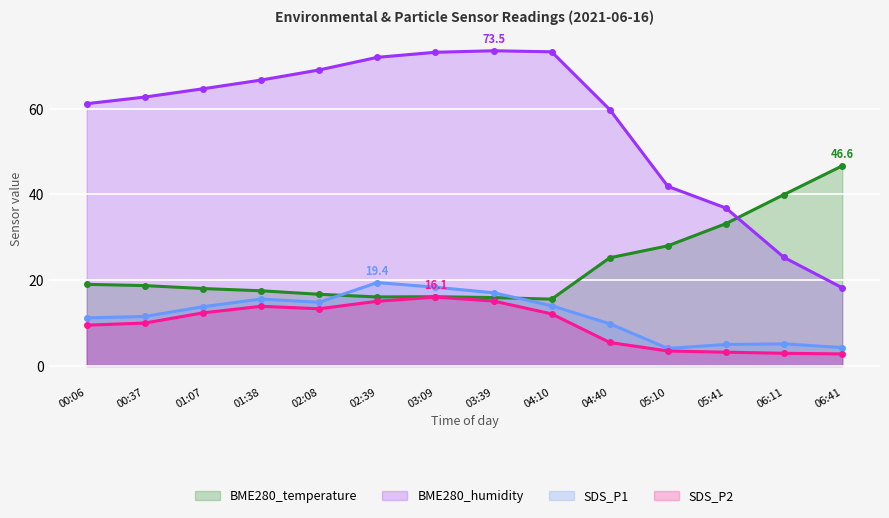

What is the difference between the BME280_humidity values at 06:11 and 00:06?

35.9